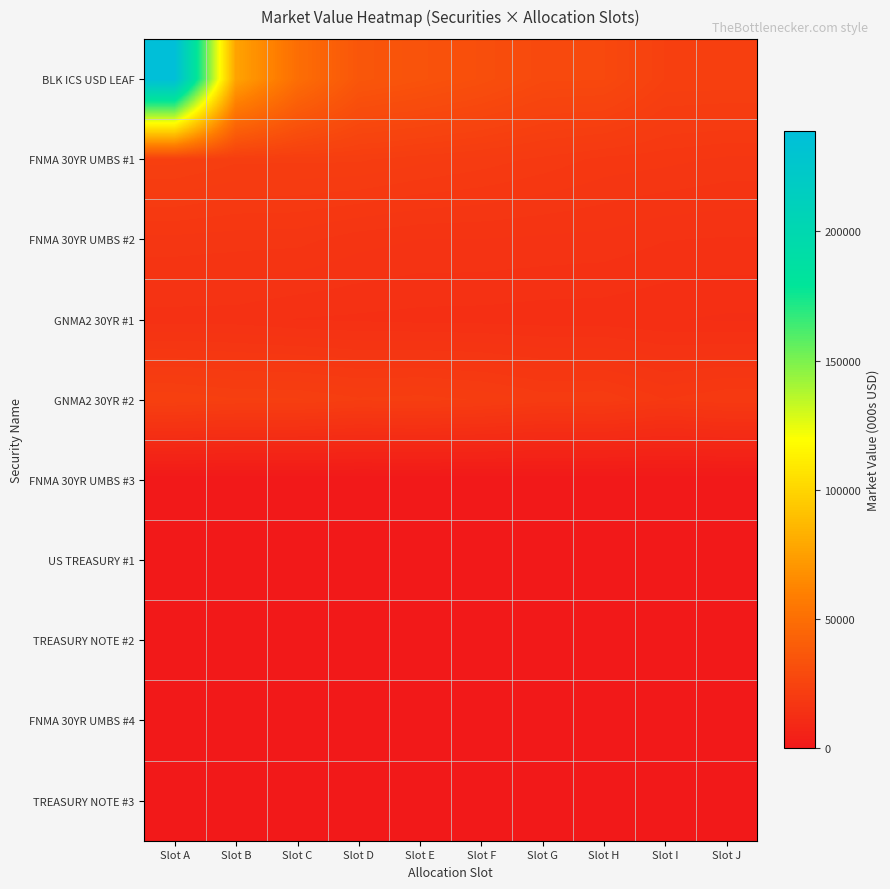

Reading left to right, list all the values displayed in this chart.

BLK ICS USD LEAF: Slot A=238761	Slot B=76705	Slot C=49915	Slot D=35972	Slot E=33914	Slot F=31511	Slot G=28317	Slot H=28071	Slot I=23255	Slot J=23158
FNMA 30YR UMBS #1: Slot A=22767	Slot B=21721	Slot C=21680	Slot D=21664	Slot E=20862	Slot F=20162	Slot G=19333	Slot H=18368	Slot I=18030	Slot J=17545
FNMA 30YR UMBS #2: Slot A=17440	Slot B=17217	Slot C=17136	Slot D=16264	Slot E=15845	Slot F=15845	Slot G=15667	Slot H=15527	Slot I=14972	Slot J=14846
GNMA2 30YR #1: Slot A=14452	Slot B=14425	Slot C=13944	Slot D=13804	Slot E=13651	Slot F=13601	Slot G=13453	Slot H=13410	Slot I=13140	Slot J=12910
GNMA2 30YR #2: Slot A=23200	Slot B=22500	Slot C=22500	Slot D=21650	Slot E=21900	Slot F=21350	Slot G=20200	Slot H=20300	Slot I=18660	Slot J=19500
FNMA 30YR UMBS #3: Slot A=0	Slot B=0	Slot C=0	Slot D=0	Slot E=0	Slot F=0	Slot G=0	Slot H=0	Slot I=0	Slot J=0
US TREASURY #1: Slot A=0	Slot B=0	Slot C=0	Slot D=0	Slot E=0	Slot F=0	Slot G=0	Slot H=0	Slot I=0	Slot J=0
TREASURY NOTE #2: Slot A=0	Slot B=0	Slot C=0	Slot D=0	Slot E=0	Slot F=0	Slot G=0	Slot H=0	Slot I=0	Slot J=0
FNMA 30YR UMBS #4: Slot A=0	Slot B=0	Slot C=0	Slot D=0	Slot E=0	Slot F=0	Slot G=0	Slot H=0	Slot I=0	Slot J=0
TREASURY NOTE #3: Slot A=0	Slot B=0	Slot C=0	Slot D=0	Slot E=0	Slot F=0	Slot G=0	Slot H=0	Slot I=0	Slot J=0